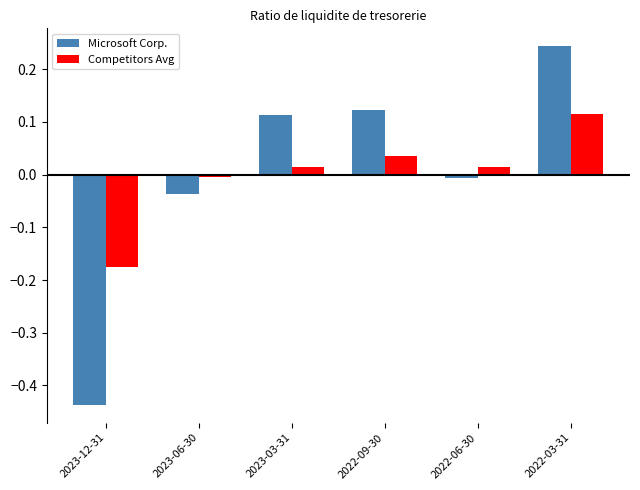

True or false: Microsoft Corp. has a value of -0.0 at 2023-06-30.

True